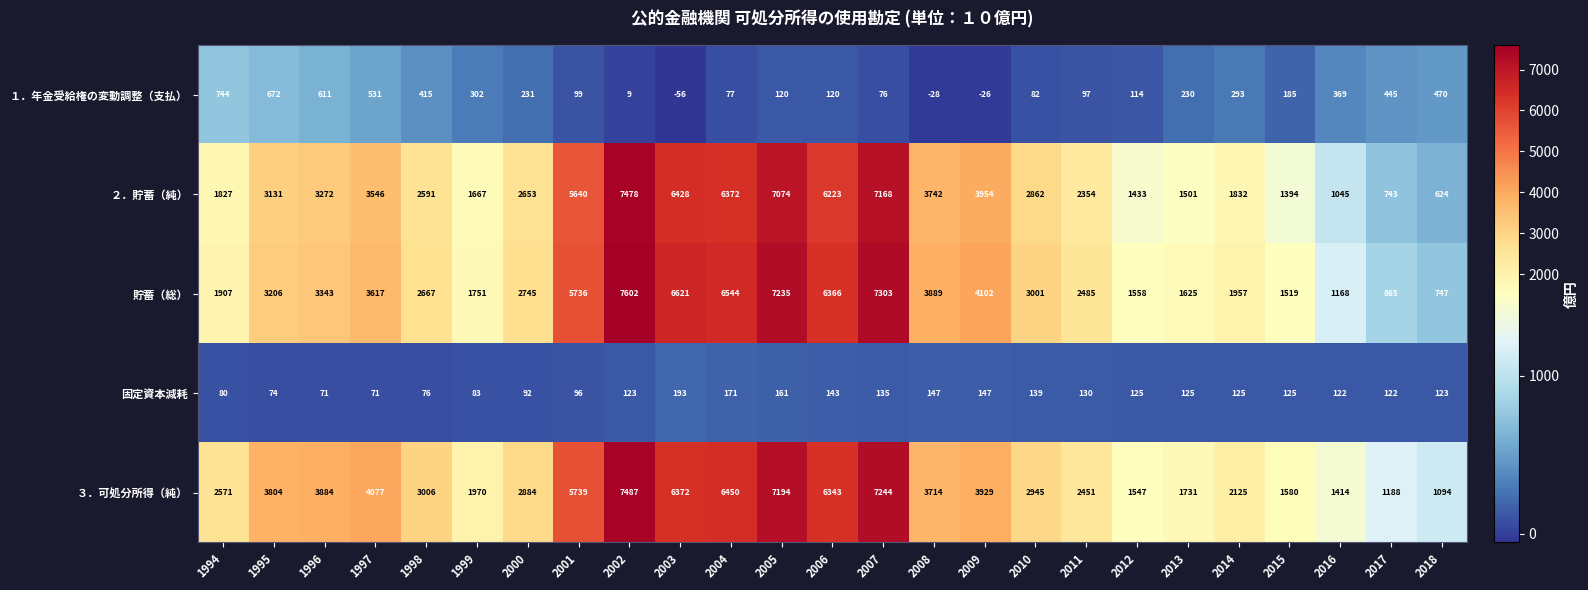

What is the total value across all series at 1999?

5773